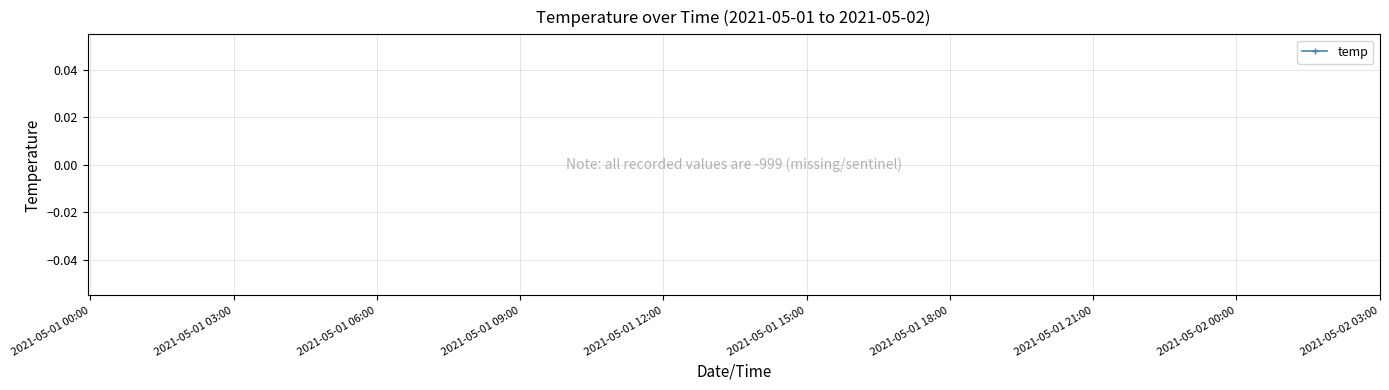

Count the number of data series in this chart.

1